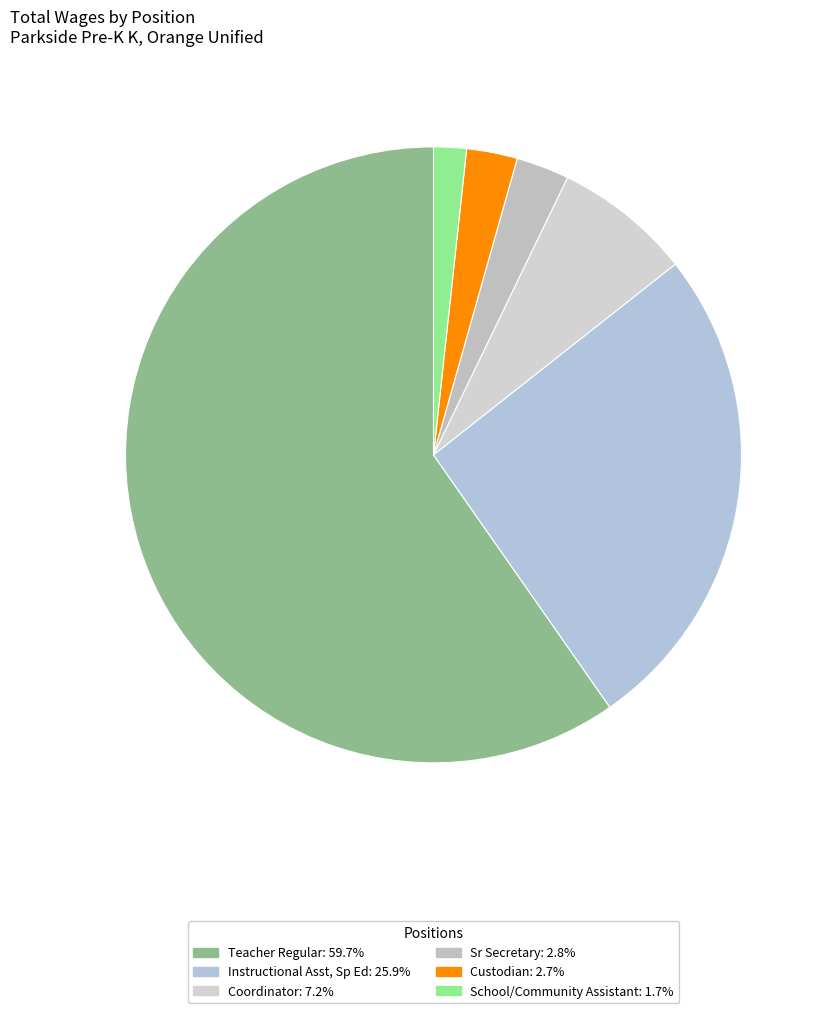

How many segments does this pie chart have?

6